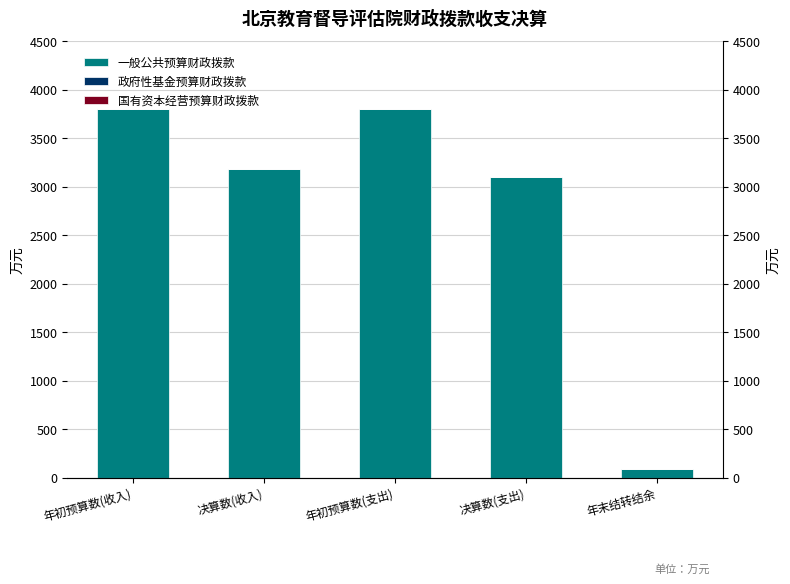

Rank the series at 年初预算数(支出) from lowest to highest value.

政府性基金预算财政拨款, 国有资本经营预算财政拨款, 一般公共预算财政拨款